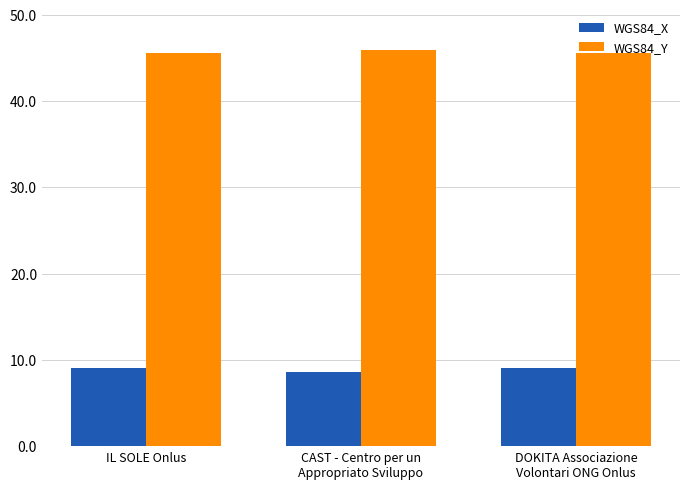

Which category has the lowest value across all series?

CAST - Centro per un
Appropriato Sviluppo